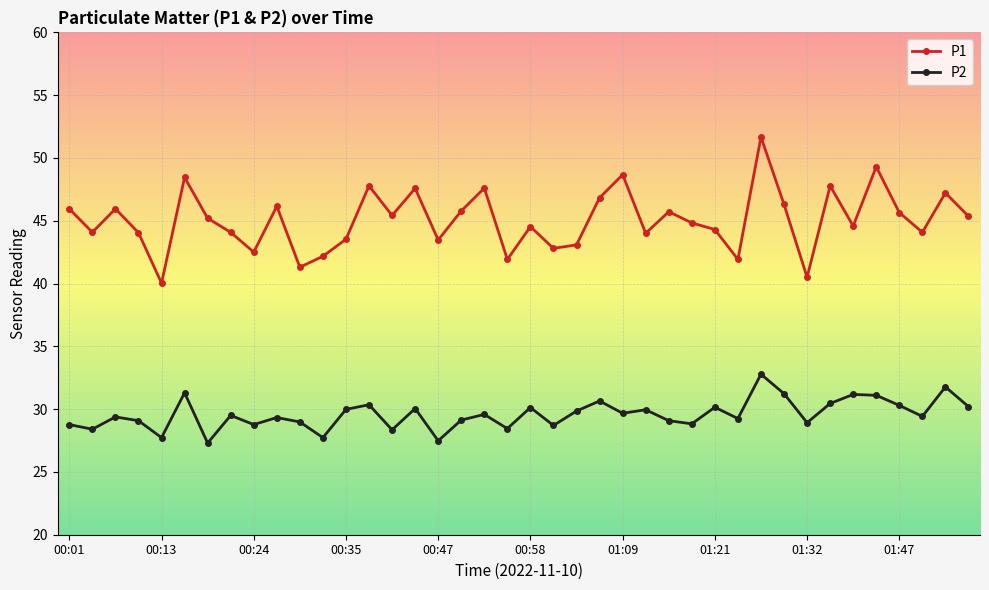

Rank the series by their average value, from lowest to highest.

P2, P1